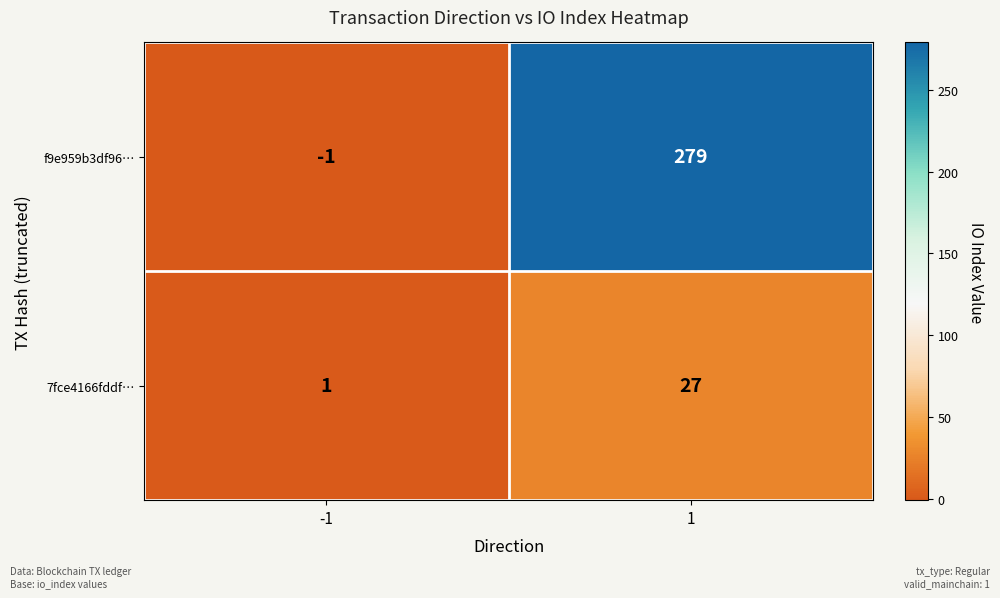

Is it true that 7fce4166fddf… equals 1 at -1?

True